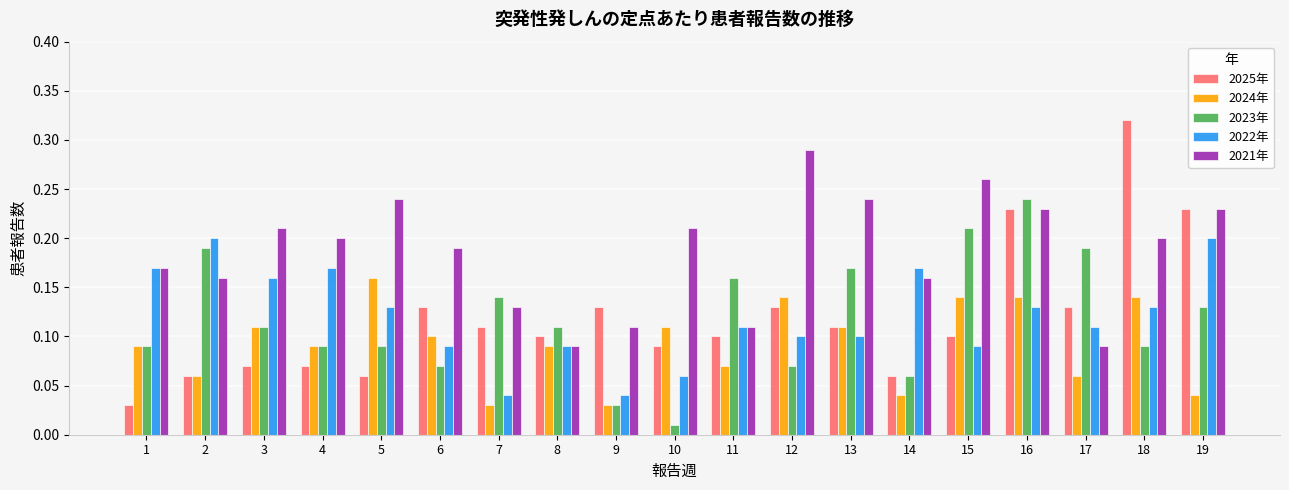

How many distinct data groups are displayed?

5